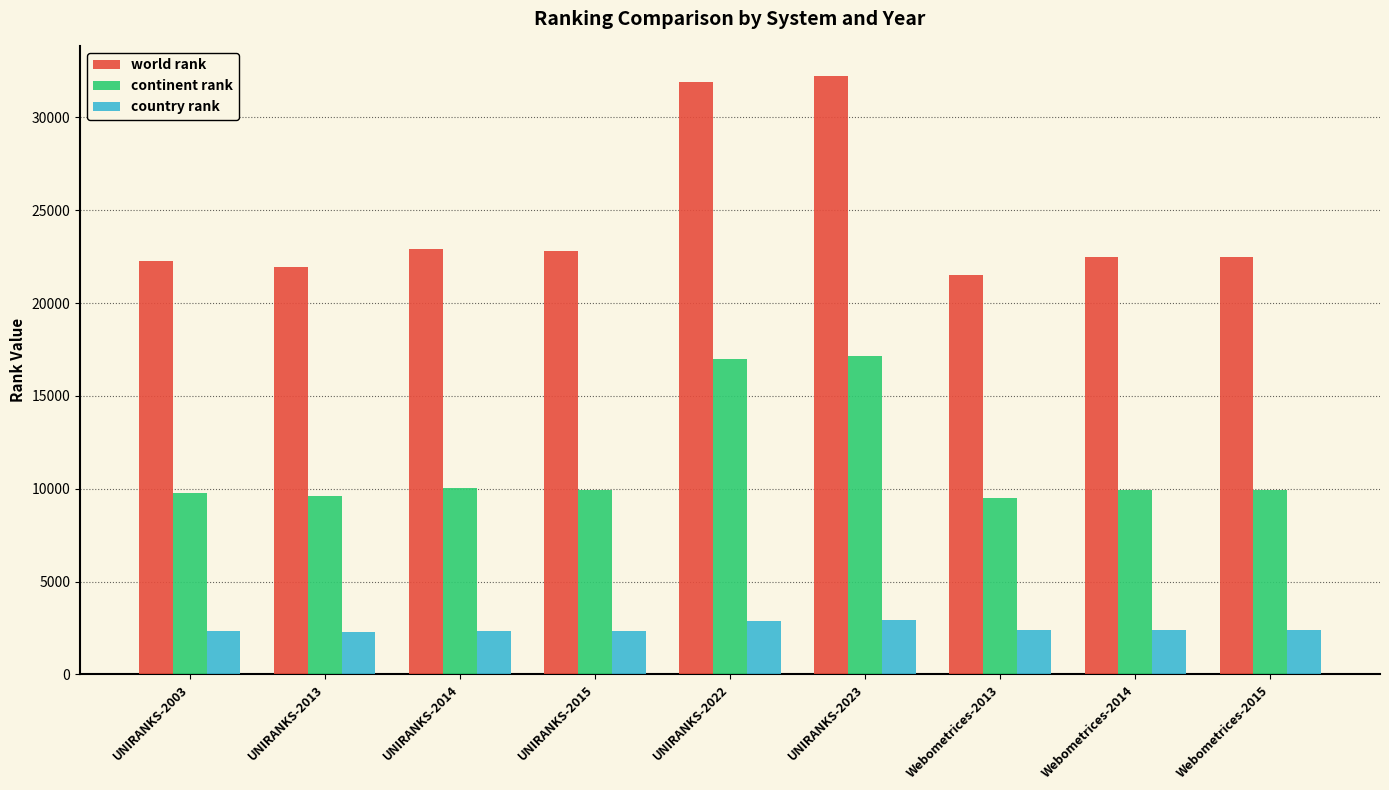

What is the greatest value displayed?

32239